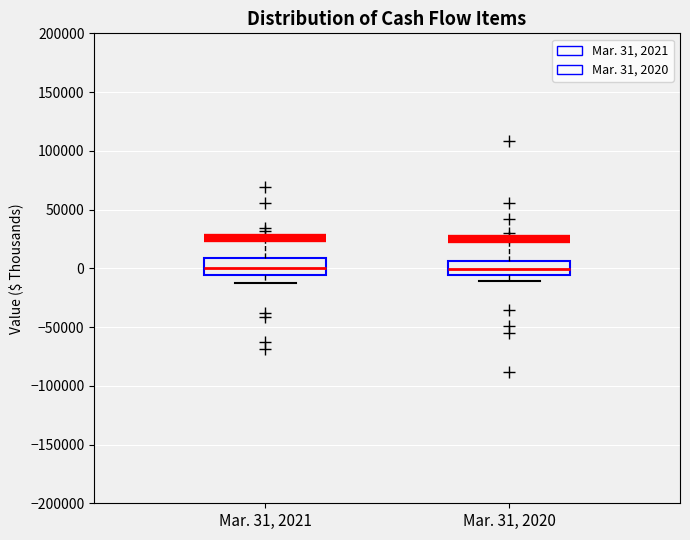

Reading left to right, transcribe this box plot: for each box, give where its median line is, the range the box spans, and where its two whiskers end, as read against the y-axis. The values are not printed on the chart, so give them approximately, as read against the axis.

Mar. 31, 2021: median 0, box -5000 to 10000, whiskers -15000 to 25000
Mar. 31, 2020: median 0, box -5000 to 5000, whiskers -10000 to 25000